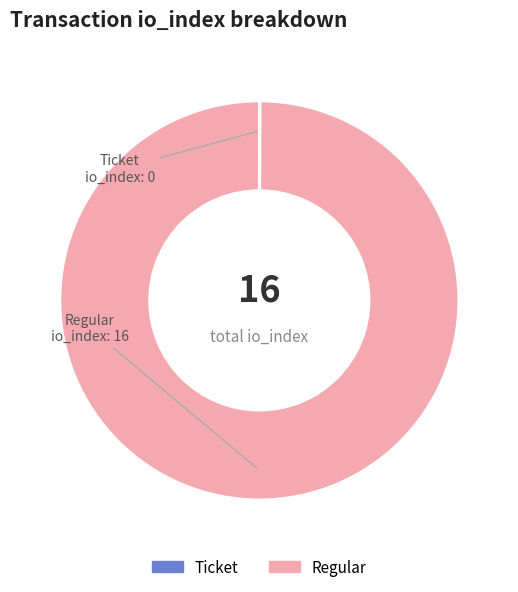

What is the largest slice in the pie chart?

Regular